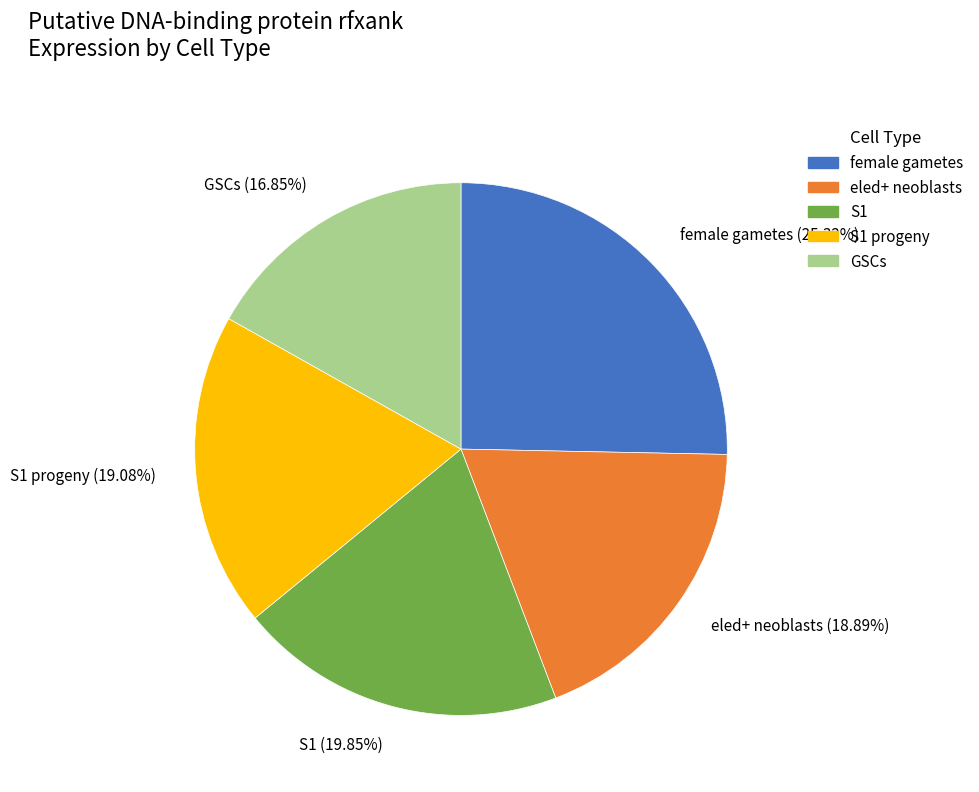

Between S1 (19.85%) and S1 progeny (19.08%), which is larger?

S1 (19.85%)